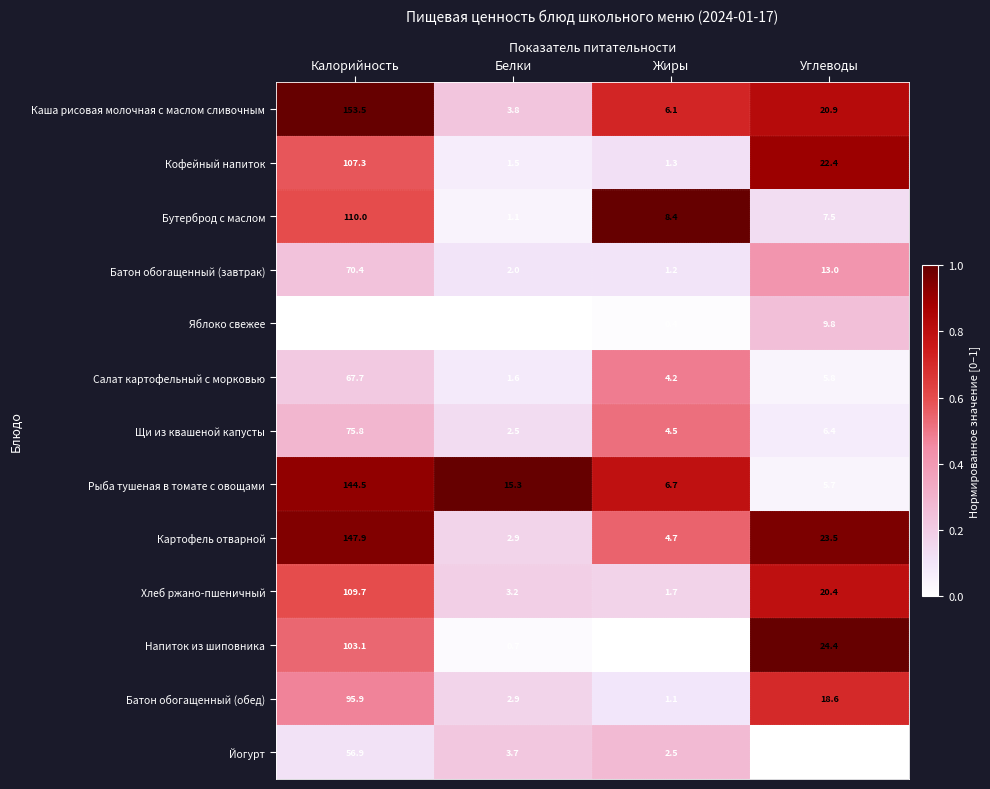

What is the difference between the highest and lowest values at Калорийность?

109.1